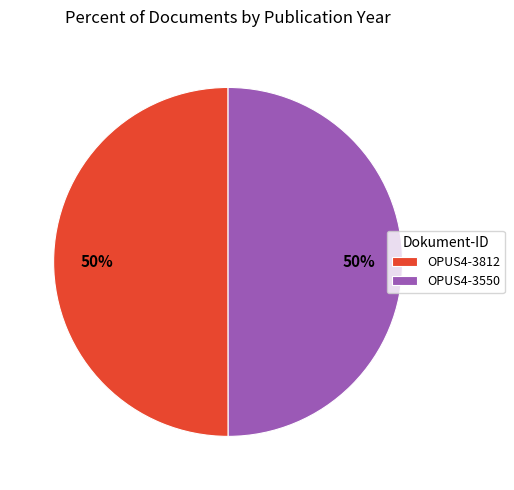

Approximately how many times larger is the value at OPUS4-3550 compared to OPUS4-3812?

1.0